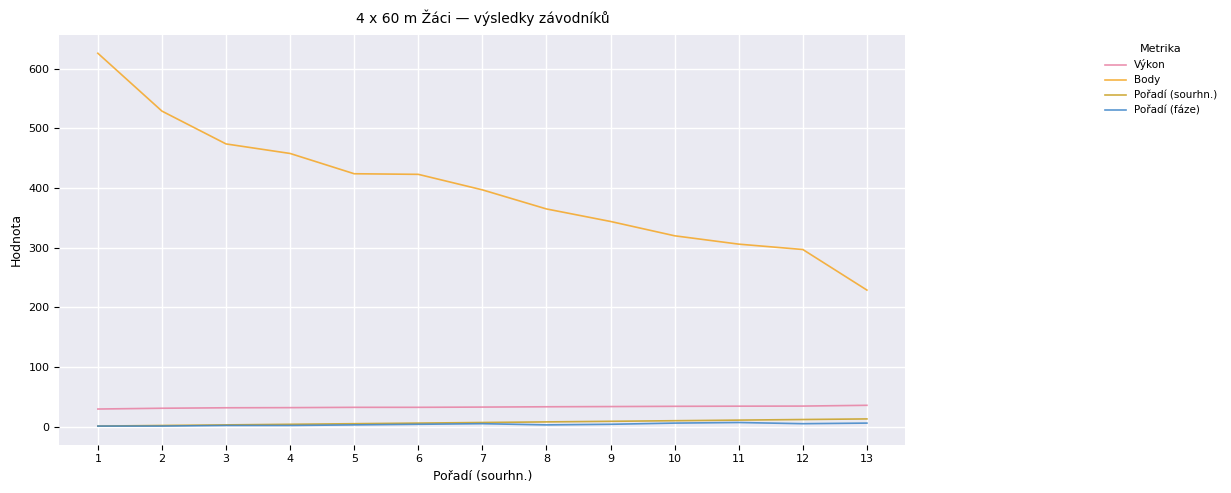

The value of Výkon at 1 is 29.6. True or false?

True